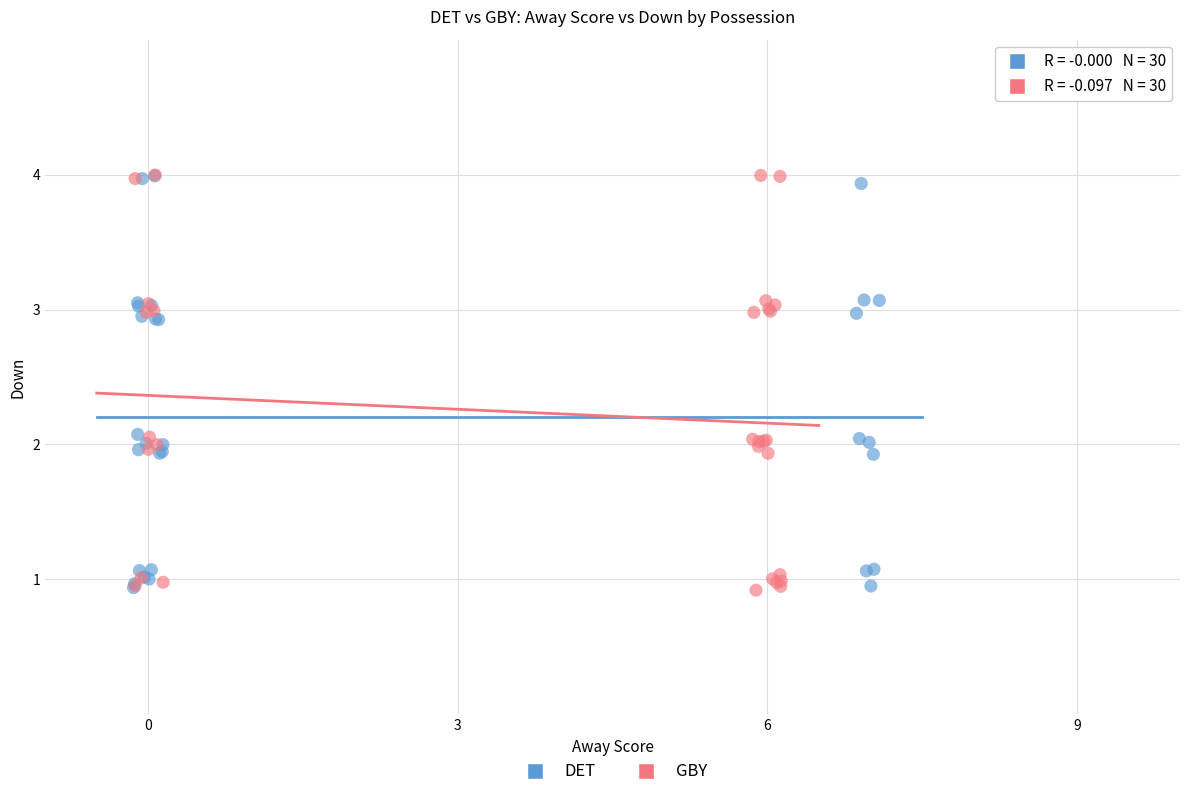

What are all the series names shown in the legend?

DET, GBY